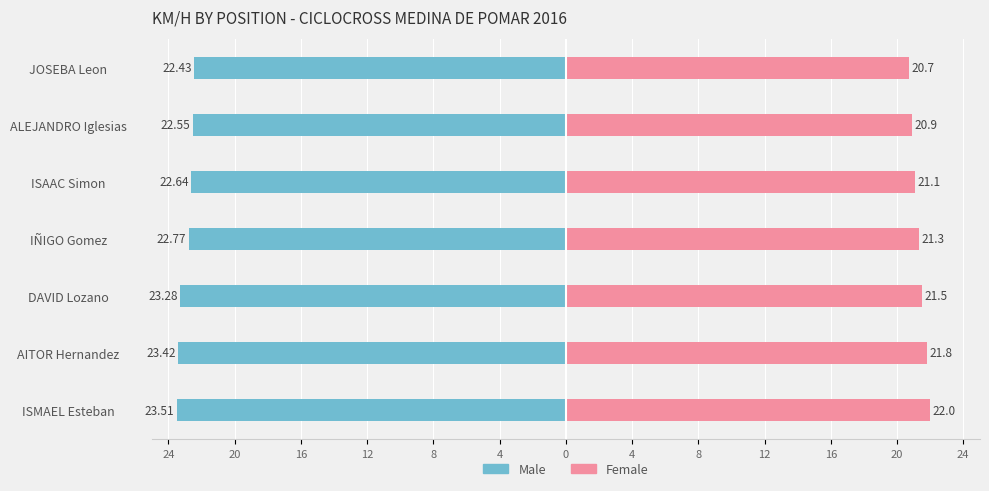

Is it true that Male equals -39.3 at IÑIGO Gomez?

False